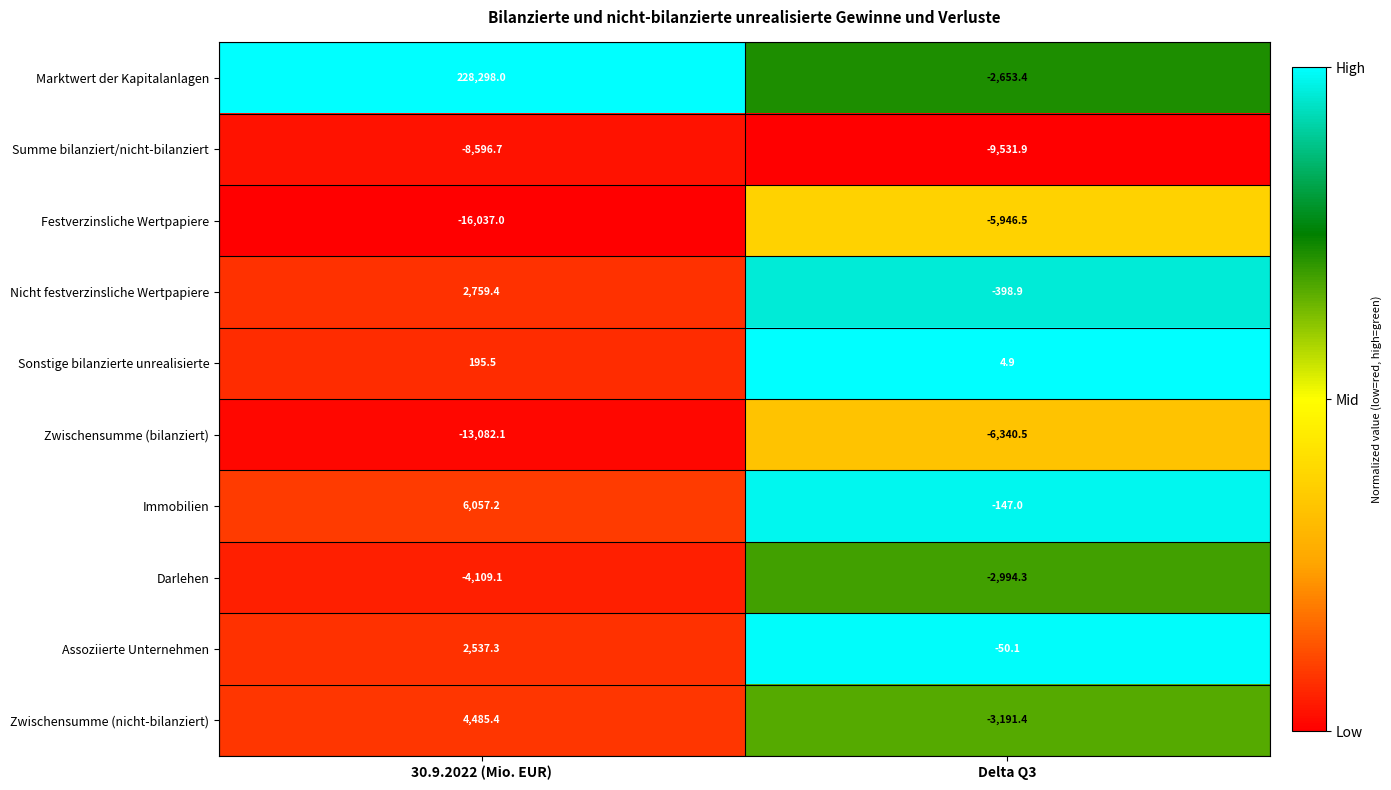

What is the sum of all Nicht festverzinsliche Wertpapiere values?

2360.5